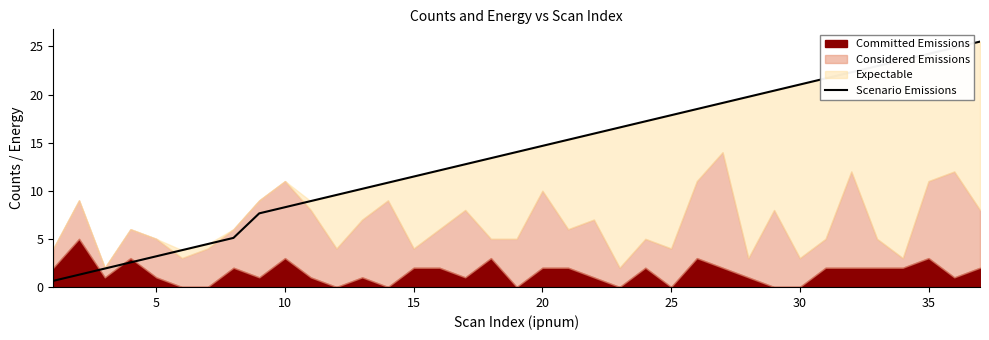

What is the maximum value for Scenario Emissions?

25.5